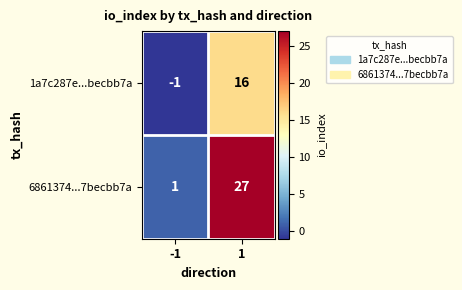

Reading left to right, transcribe all the data shown in this chart.

1a7c287e...becbb7a: -1	16
6861374...7becbb7a: 1	27